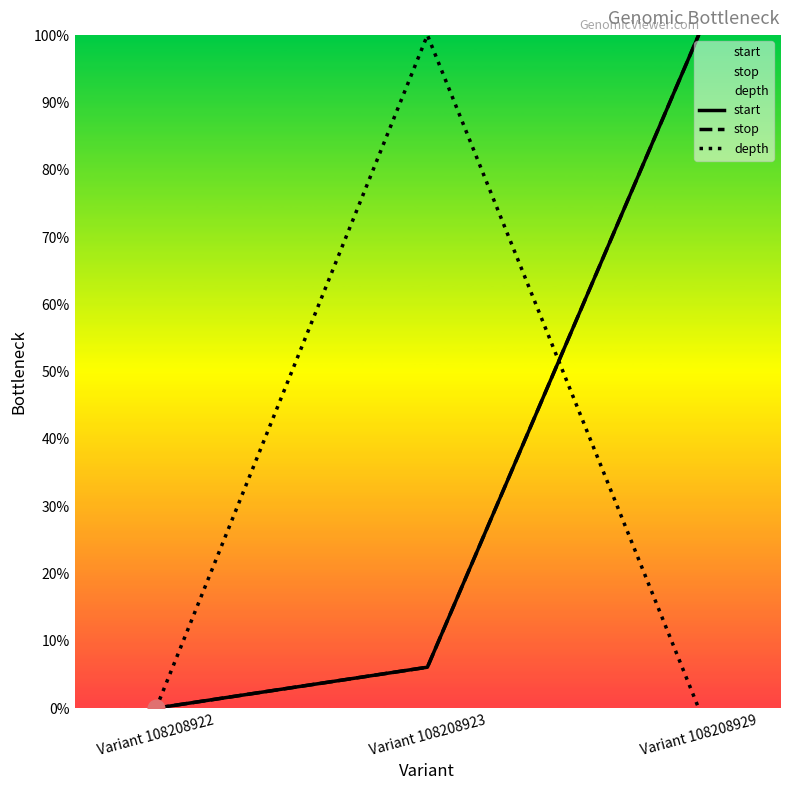

Reading left to right, what are all the values shown in this chart?

start: Variant 108208922=0.0	Variant 108208923=0.1	Variant 108208929=1.0
stop: Variant 108208922=0.0	Variant 108208923=0.1	Variant 108208929=1.0
depth: Variant 108208922=0.0	Variant 108208923=1.0	Variant 108208929=0.0